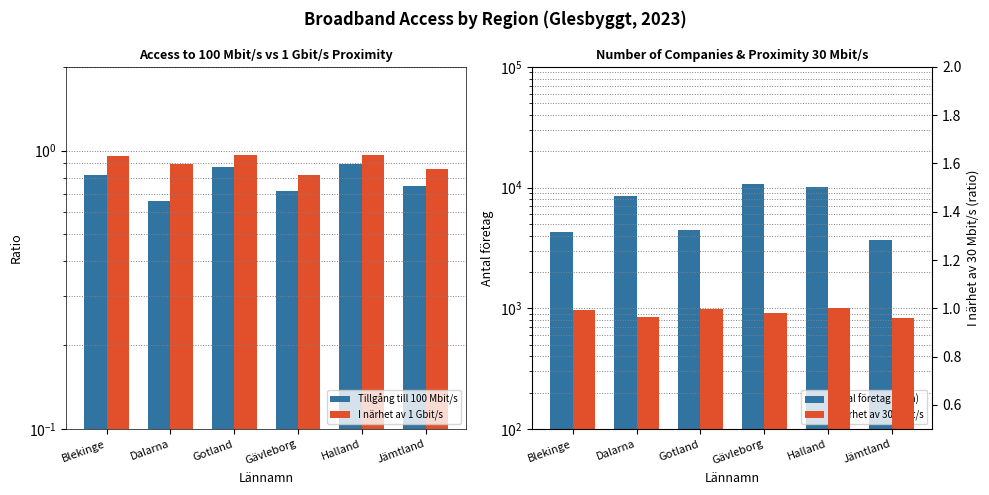

Is it true that Tillgång till 100 Mbit/s equals 1.2 at Gotland?

False